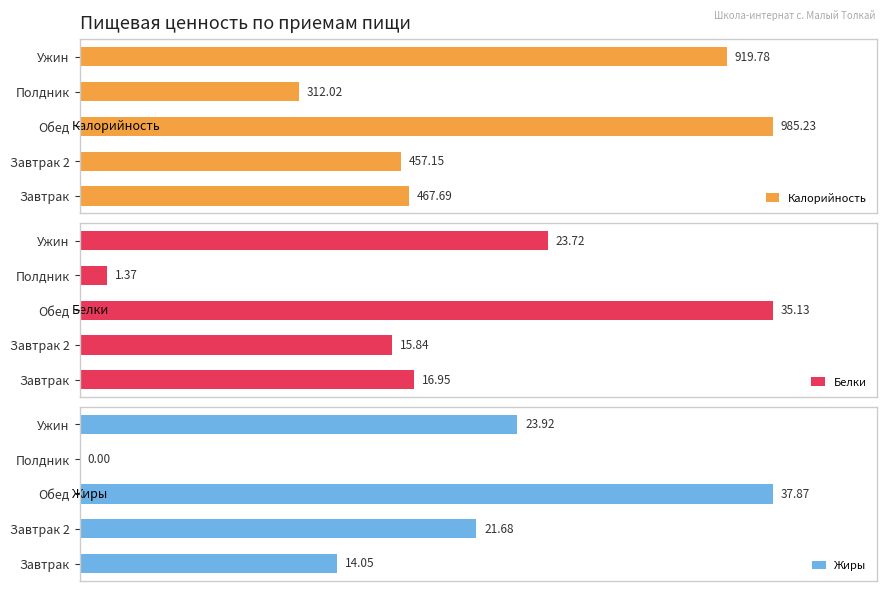

How many bars are there in each group?

3